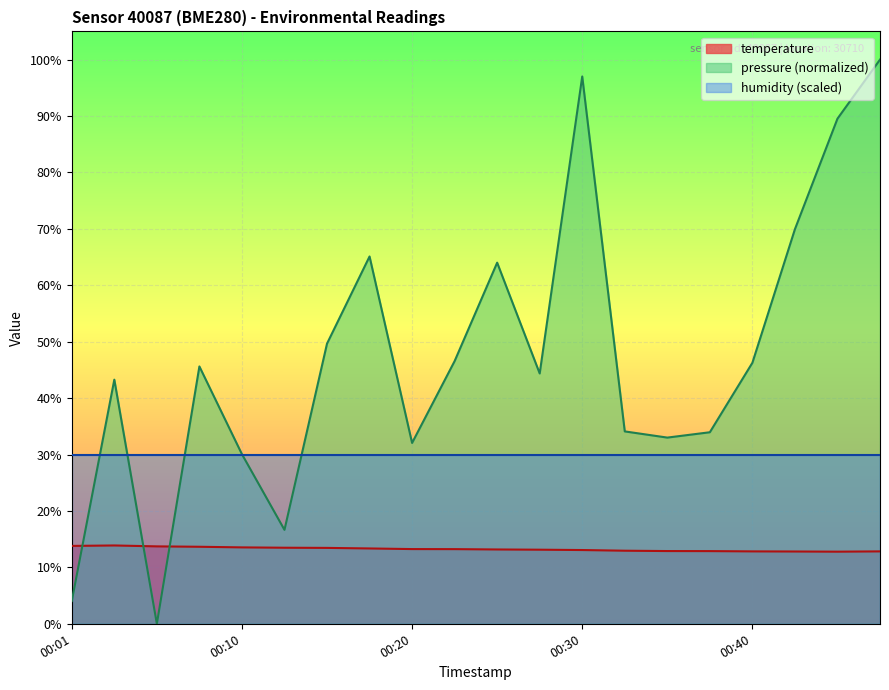

True or false: pressure and temperature intersect in this chart.

True